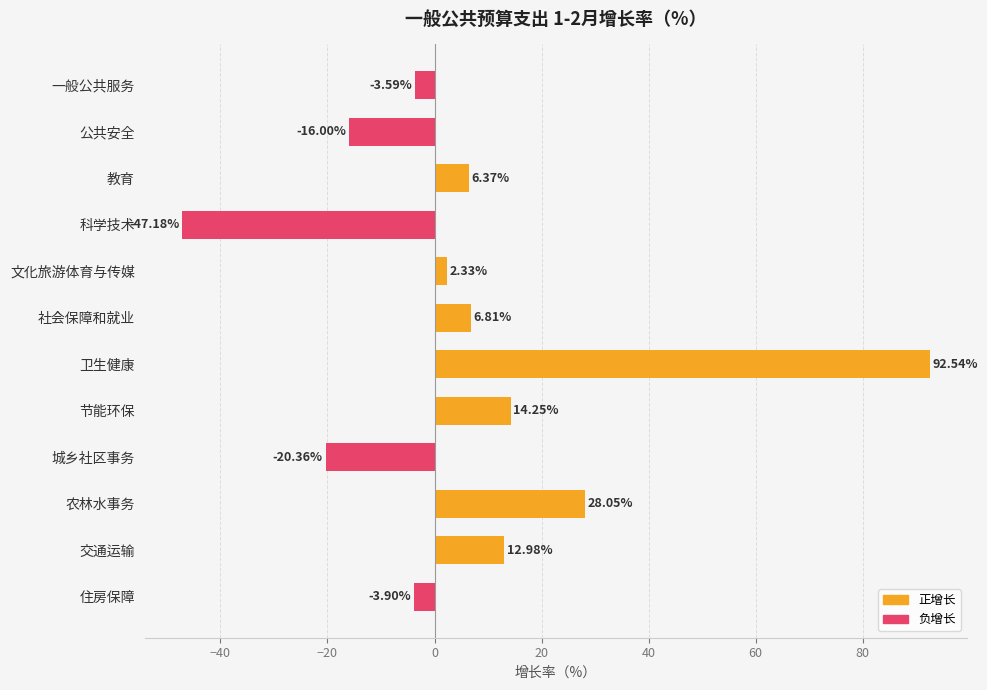

What is the label of the 12th bar from the bottom?

一般公共服务